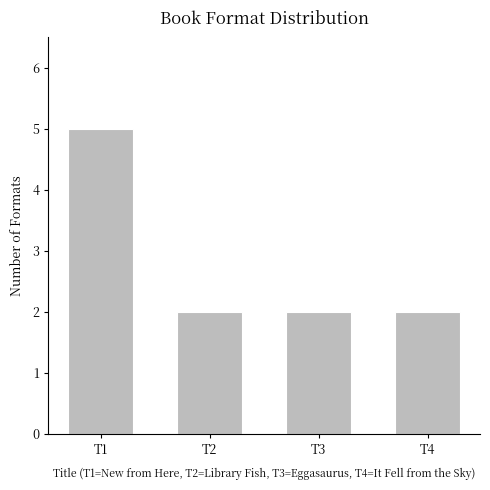

Is it true that the value at T4 is 2?

True